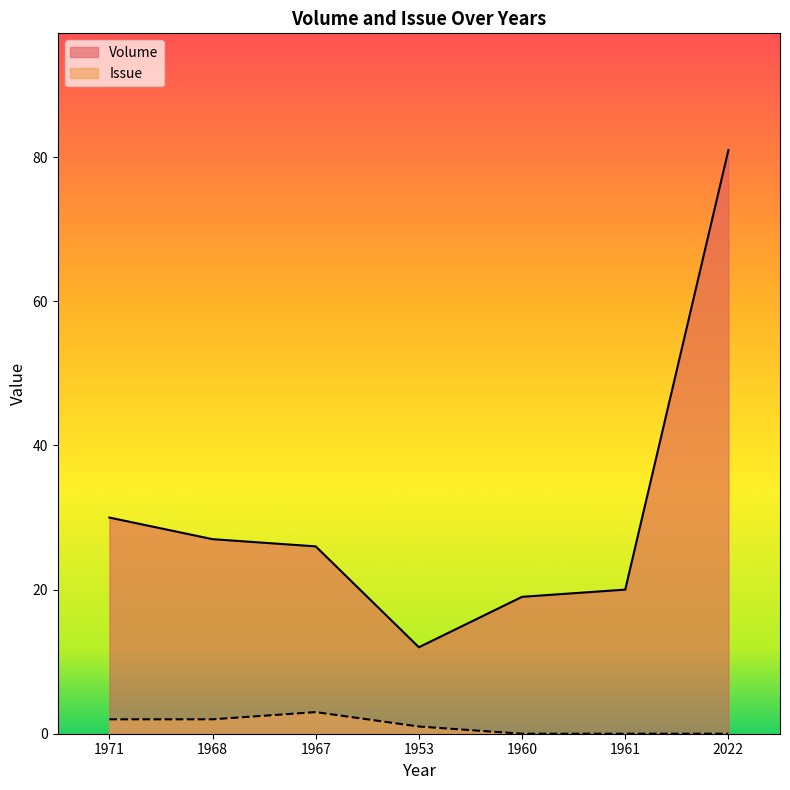

Reading left to right, what are all the values shown in this chart?

Volume: 1971=30	1968=27	1967=26	1953=12	1960=19	1961=20	2022=81
Issue: 1971=2	1968=2	1967=3	1953=1	1960=0	1961=0	2022=0